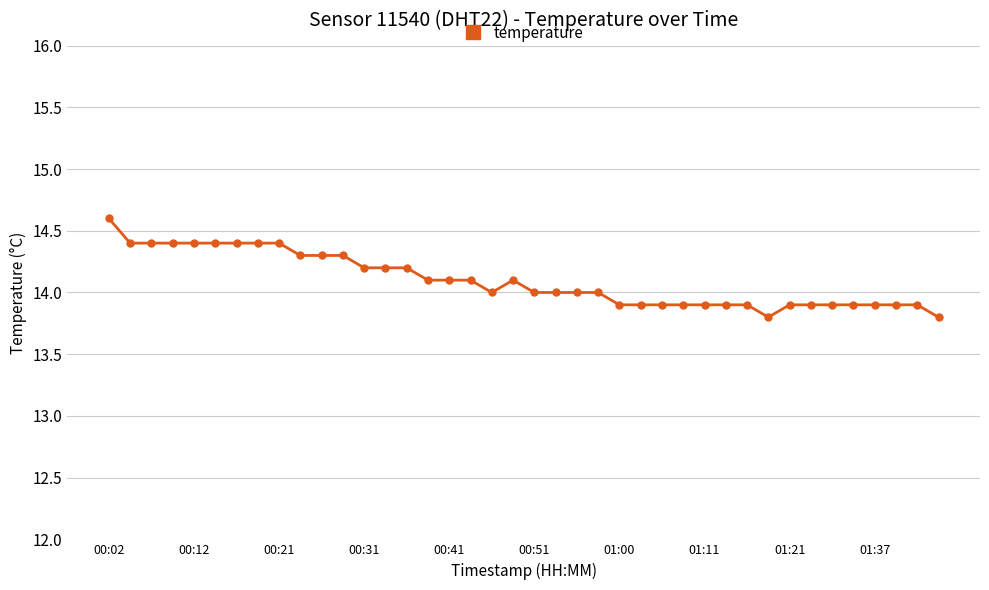

Is this an area chart (filled region under the line)?

No